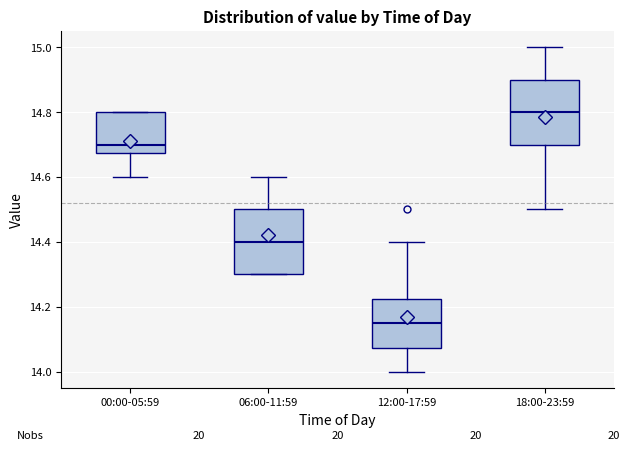

Reading left to right, transcribe this box plot: for each box, give where its median line is, the range the box spans, and where its two whiskers end, as read against the y-axis. The values are not printed on the chart, so give them approximately, as read against the axis.

00:00-05:59: median 14.70, box 14.68 to 14.80, whiskers 14.60 to 14.80
06:00-11:59: median 14.40, box 14.30 to 14.50, whiskers 14.30 to 14.60
12:00-17:59: median 14.16, box 14.08 to 14.22, whiskers 14.00 to 14.40
18:00-23:59: median 14.80, box 14.70 to 14.90, whiskers 14.50 to 15.00